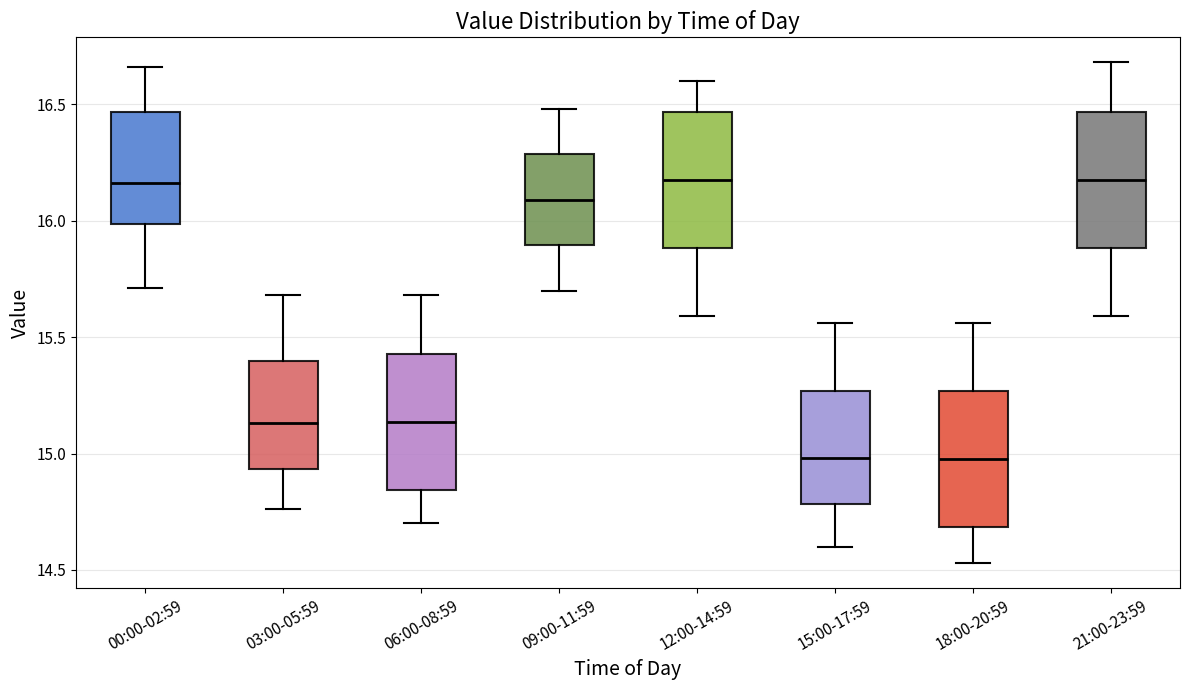

Reading left to right, read every box against the y-axis: the position of its median line, the range the box covers, and the ends of its whiskers. The values are not printed on the chart, so give them approximately, as read against the axis.

00:00-02:59: median 16.15, box 16.00 to 16.45, whiskers 15.70 to 16.65
03:00-05:59: median 15.15, box 14.95 to 15.40, whiskers 14.75 to 15.70
06:00-08:59: median 15.15, box 14.85 to 15.45, whiskers 14.70 to 15.70
09:00-11:59: median 16.10, box 15.90 to 16.30, whiskers 15.70 to 16.50
12:00-14:59: median 16.20, box 15.90 to 16.45, whiskers 15.60 to 16.60
15:00-17:59: median 15.00, box 14.80 to 15.25, whiskers 14.60 to 15.55
18:00-20:59: median 15.00, box 14.70 to 15.25, whiskers 14.55 to 15.55
21:00-23:59: median 16.20, box 15.90 to 16.45, whiskers 15.60 to 16.70